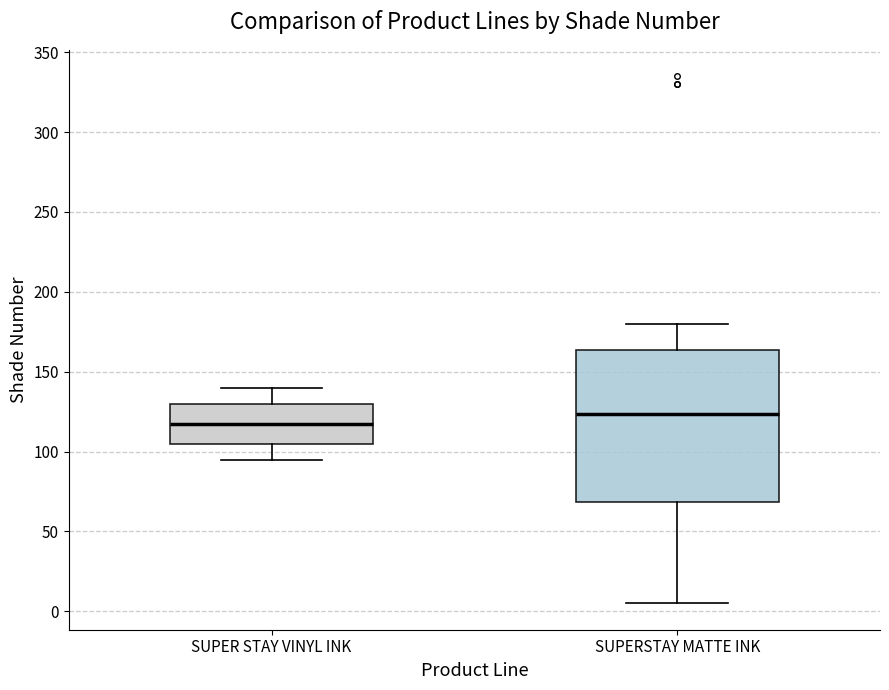

Reading left to right, transcribe this box plot: for each box, give where its median line is, the range the box spans, and where its two whiskers end, as read against the y-axis. The values are not printed on the chart, so give them approximately, as read against the axis.

SUPER STAY VINYL INK: median 120, box 105 to 130, whiskers 95 to 140
SUPERSTAY MATTE INK: median 125, box 70 to 165, whiskers 5 to 180